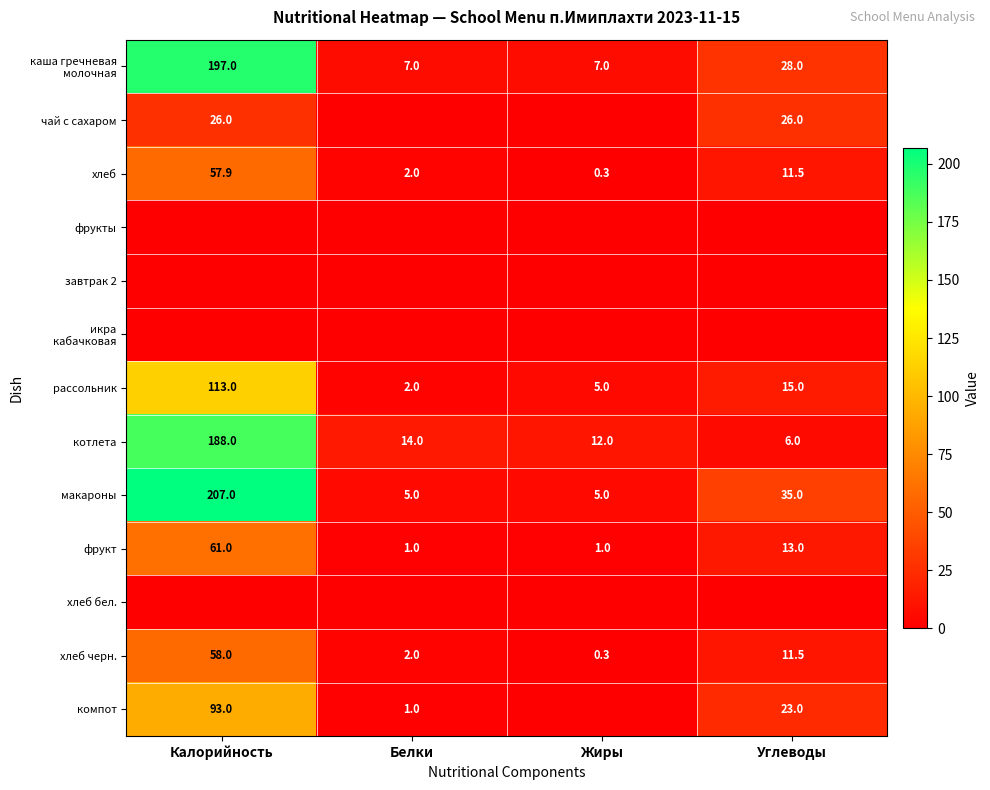

How many data points in хлеб черн. are less than 11?

2